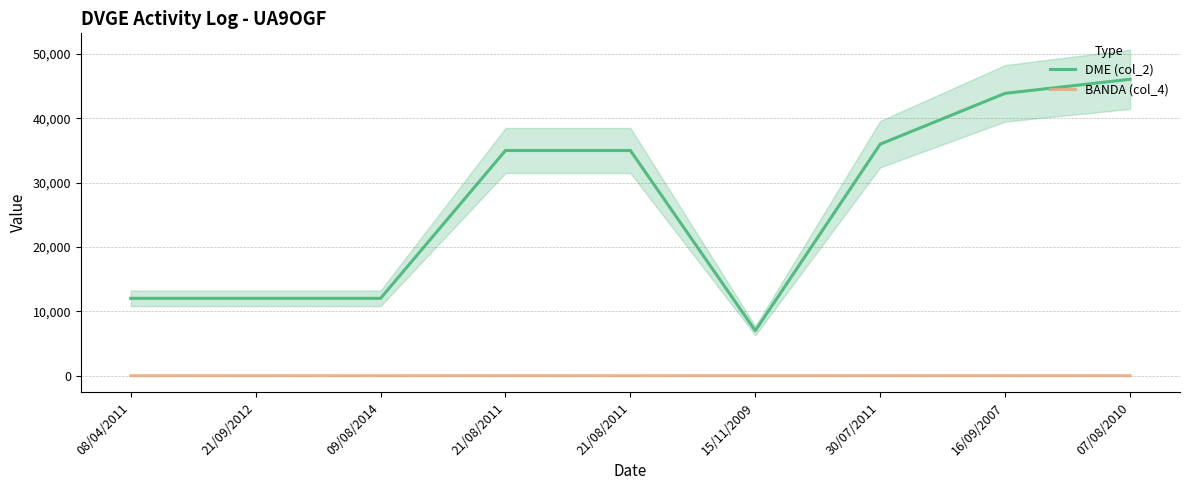

List the labels in order of DME (col_2) value, smallest first.

15/11/2009, 08/04/2011, 21/09/2012, 09/08/2014, 21/08/2011, 21/08/2011, 30/07/2011, 16/09/2007, 07/08/2010